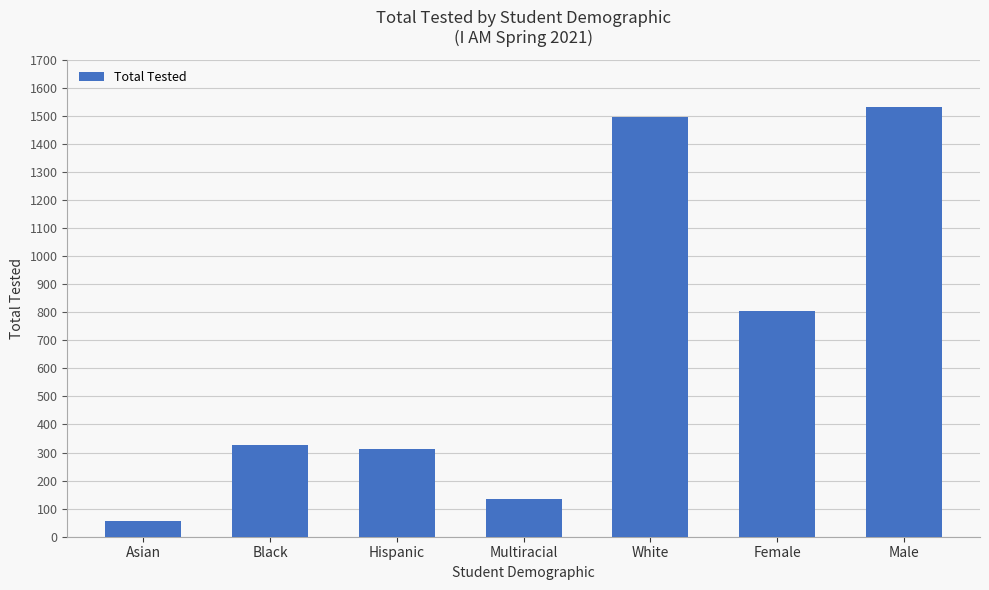

Reading left to right, what are all the values shown in this chart?

57	326	314	136	1496	804	1531